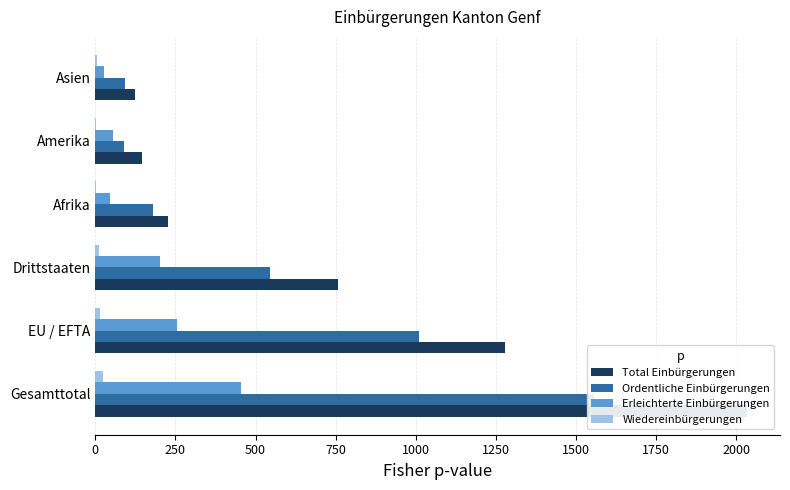

Count the number of data series in this chart.

4